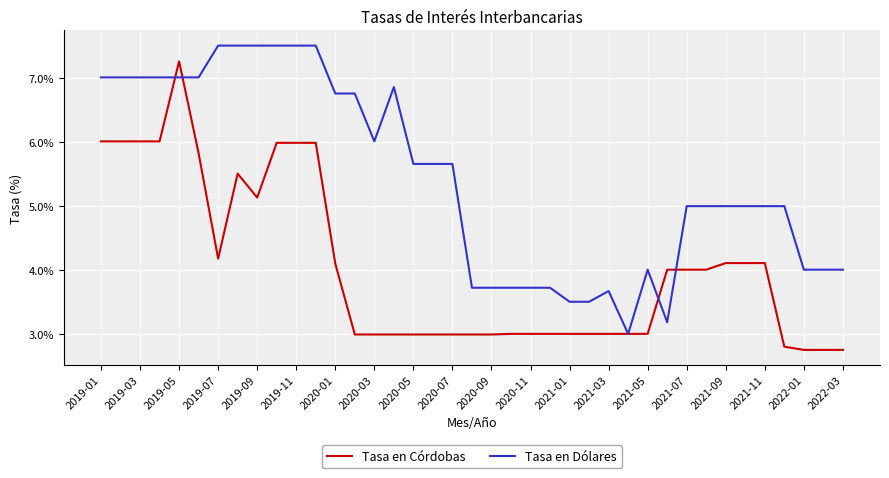

Which series has the largest total across all categories?

Tasa en Dólares